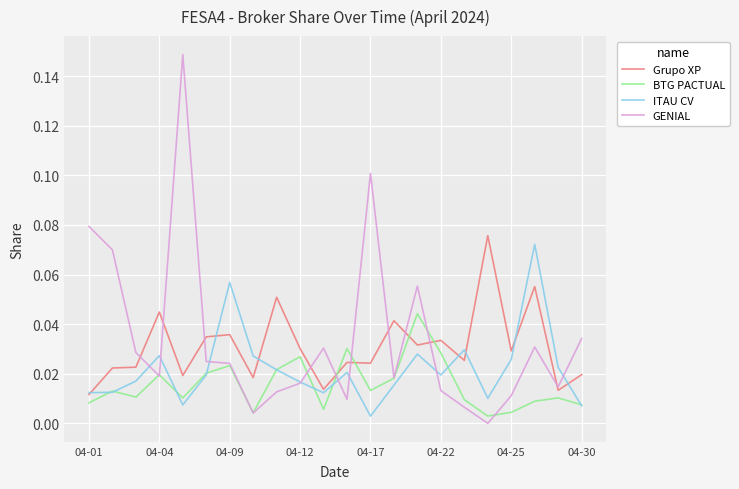

Which series has the largest range (max minus min)?

GENIAL